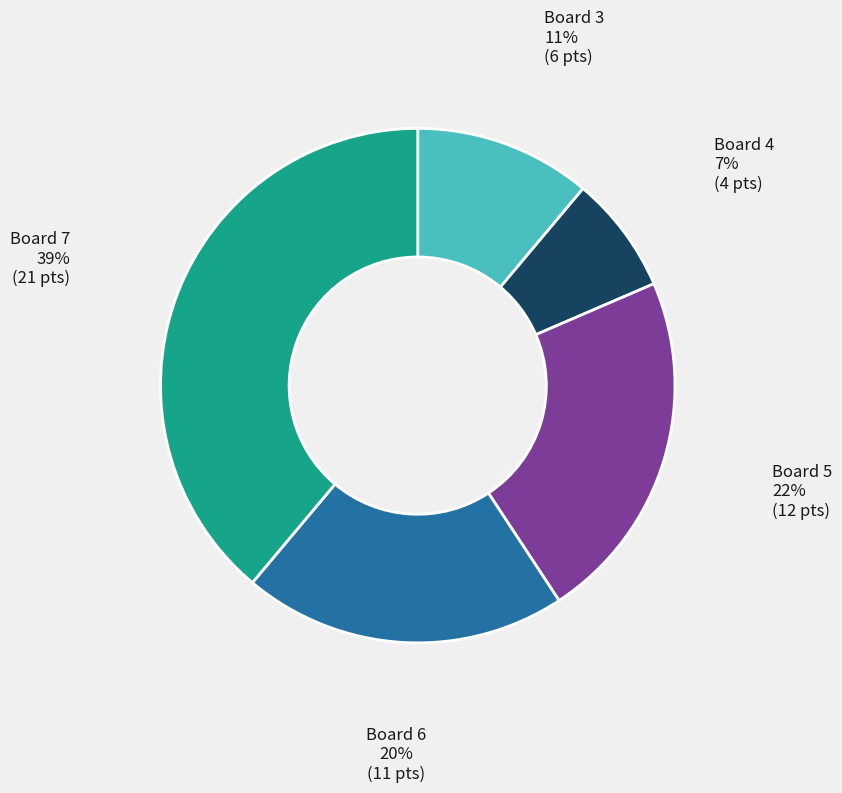

Is it true that Board 6 is 27% of the pie?

False